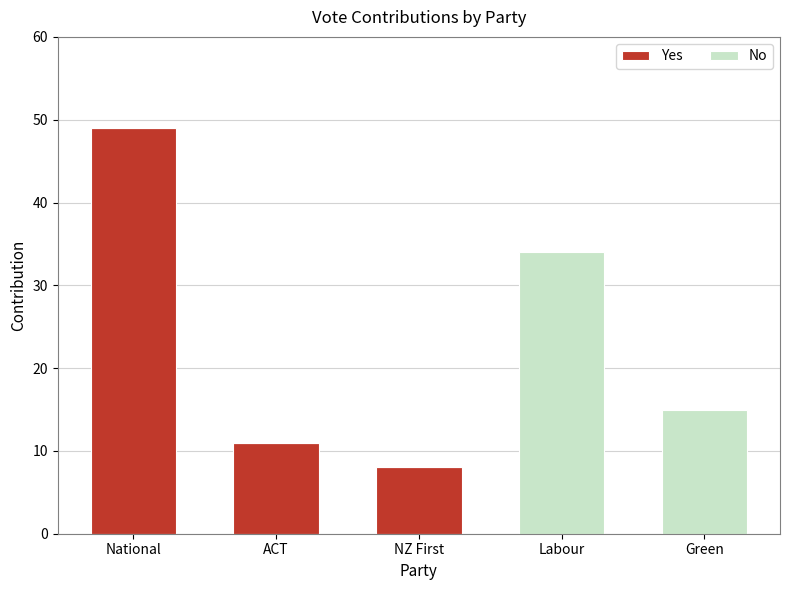

At which label is Yes closest to 24?

ACT